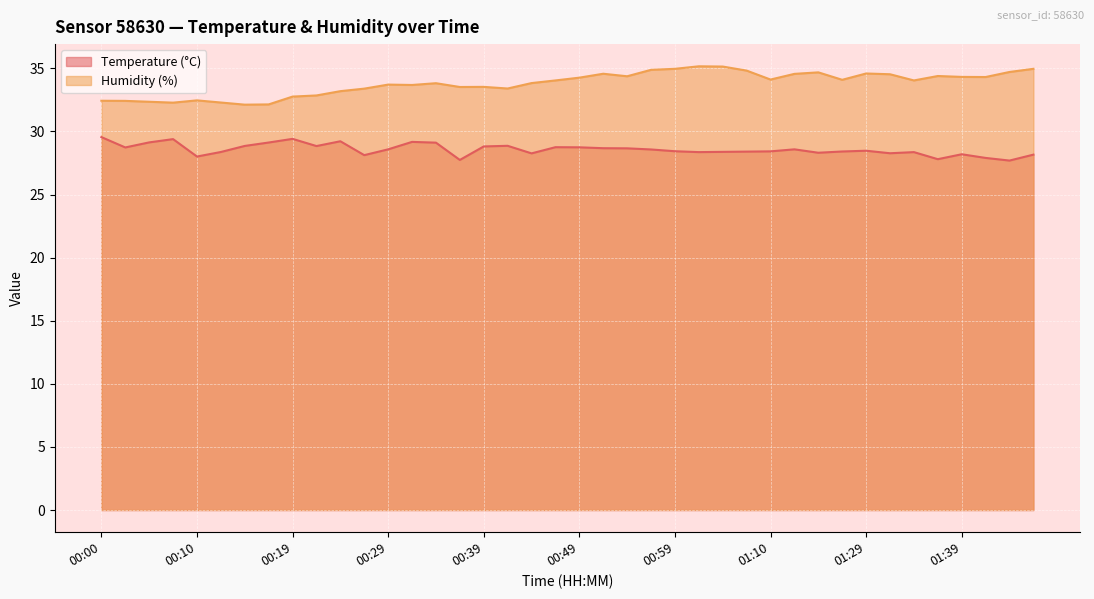

Reading right to left, transcribe all the data shown in this chart.

Temperature (°C): 28.2	27.7	27.9	28.2	27.8	28.4	28.3	28.5	28.4	28.3	28.6	28.4	28.4	28.4	28.4	28.4	28.6	28.7	28.7	28.7	28.8	28.3	28.9	28.8	27.7	29.1	29.2	28.6	28.1	29.2	28.8	29.4	29.1	28.9	28.4	28.0	29.4	29.1	28.7	29.6
Humidity (%): 35.0	34.7	34.3	34.3	34.4	34.0	34.5	34.6	34.1	34.7	34.6	34.1	34.8	35.1	35.2	35.0	34.9	34.4	34.6	34.3	34.0	33.8	33.4	33.5	33.5	33.8	33.7	33.7	33.4	33.2	32.9	32.8	32.1	32.1	32.3	32.5	32.3	32.4	32.4	32.4